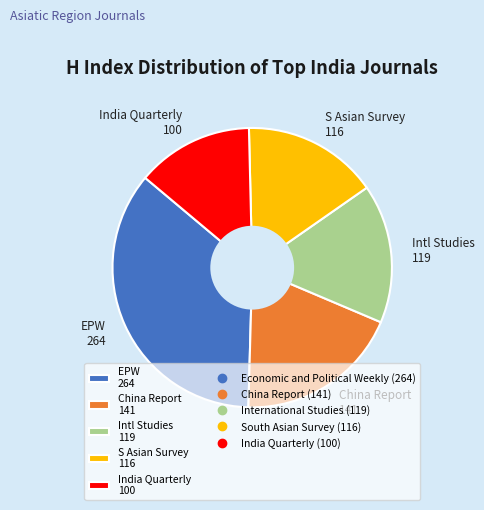

Do EPW 264 and China Report 141 together represent more than half of the pie?

Yes